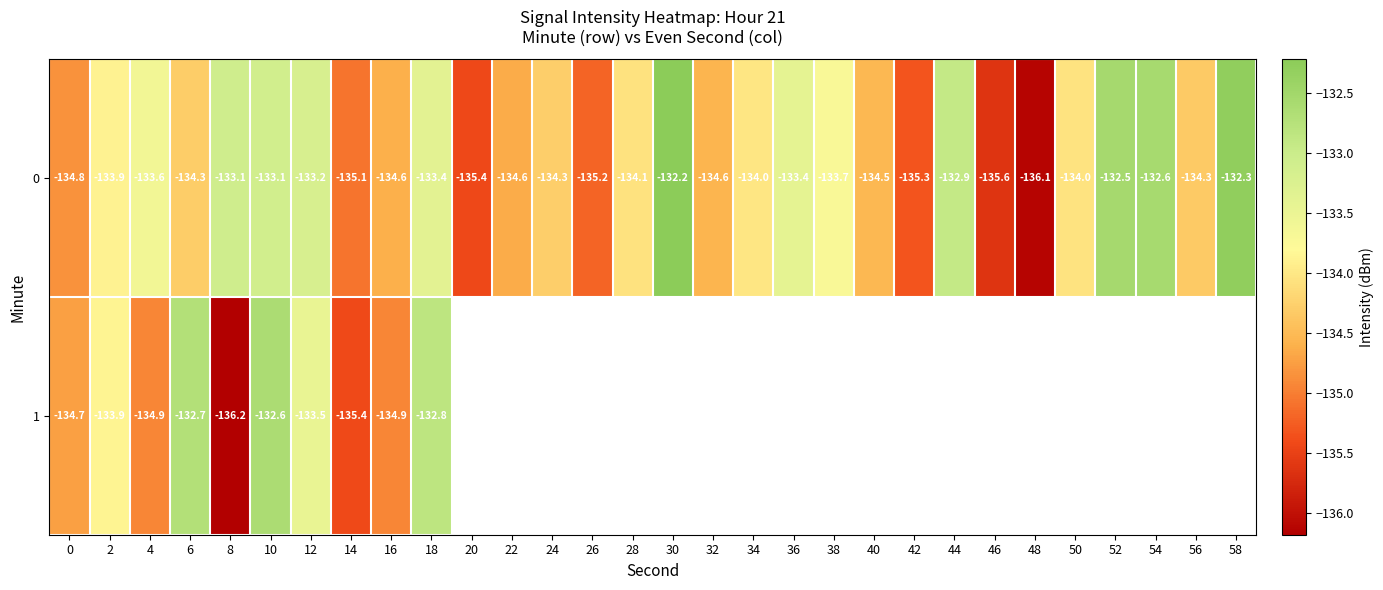

What is the sum of the 0 values at 18 and 50?

-267.4